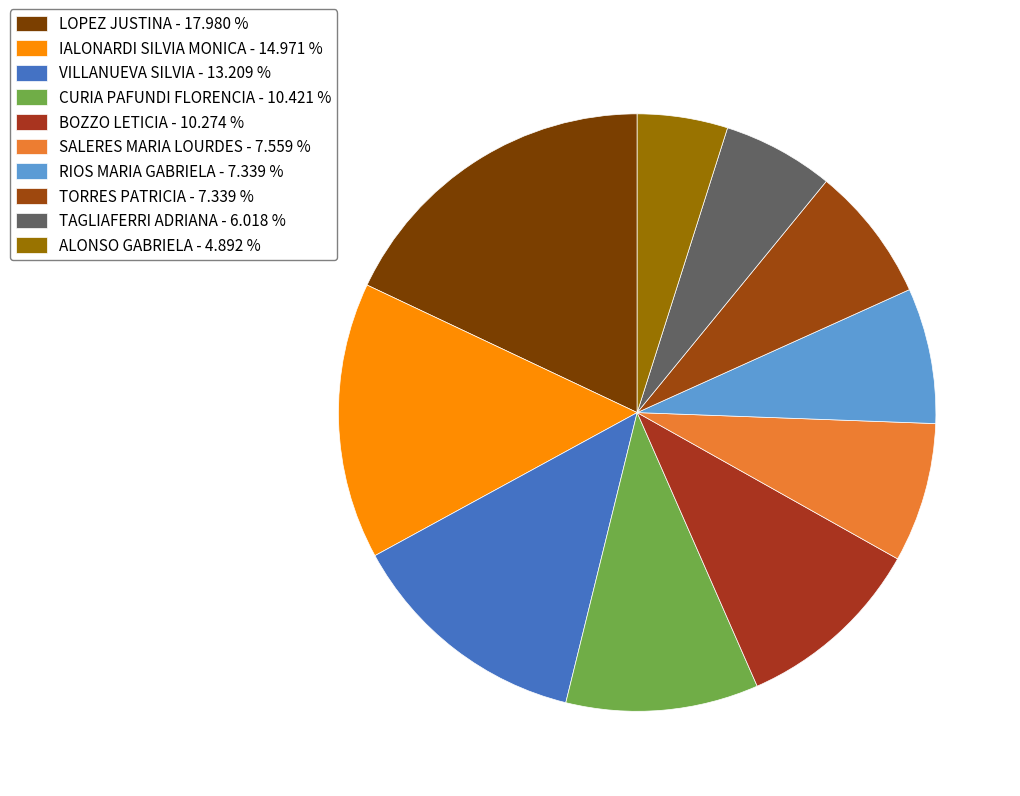

To the nearest percent, what is the combined percentage of BOZZO LETICIA and TORRES PATRICIA?

18%